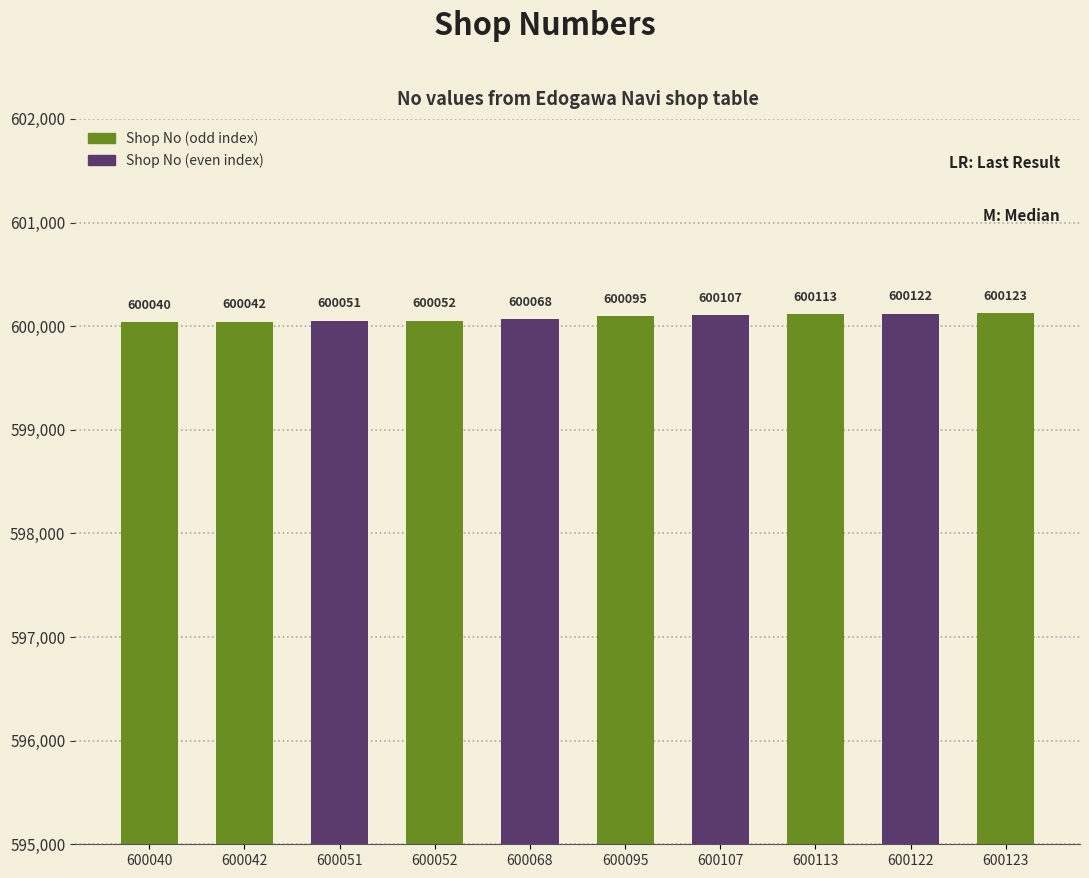

How many series are shown in this chart?

1